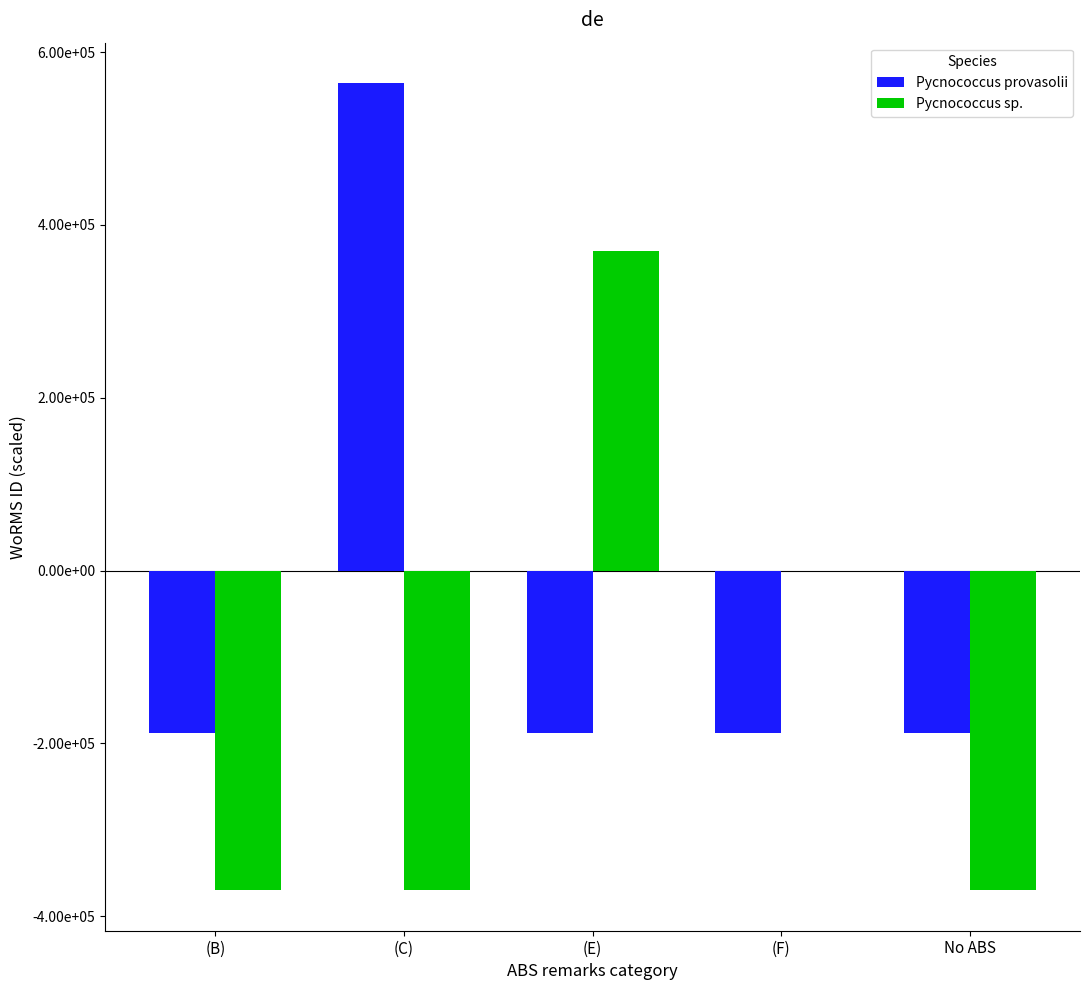

What are all the series names shown in the legend?

Pycnococcus provasolii, Pycnococcus sp.